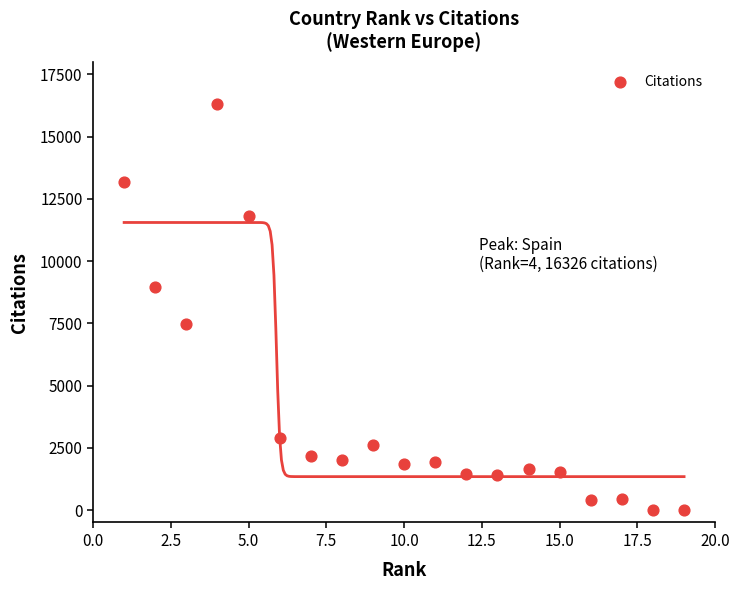

What is the range of Y values (max minus min)?

16326